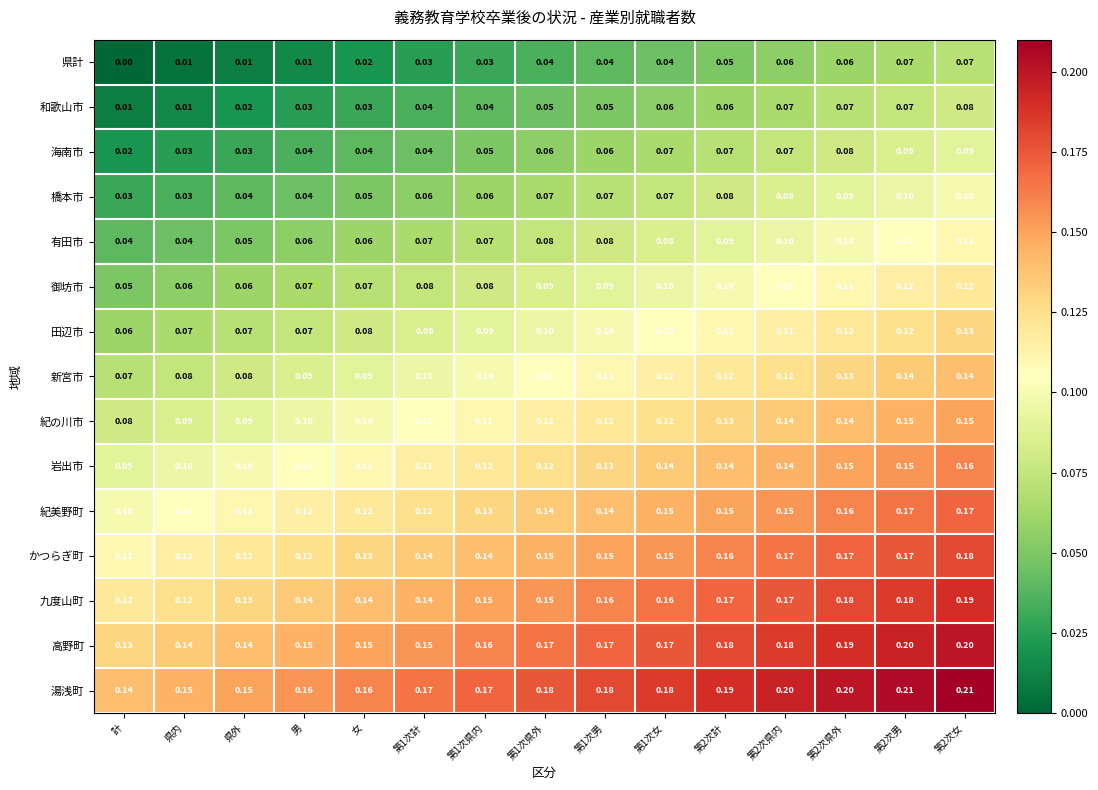

Which category has the lowest value across all series?

計